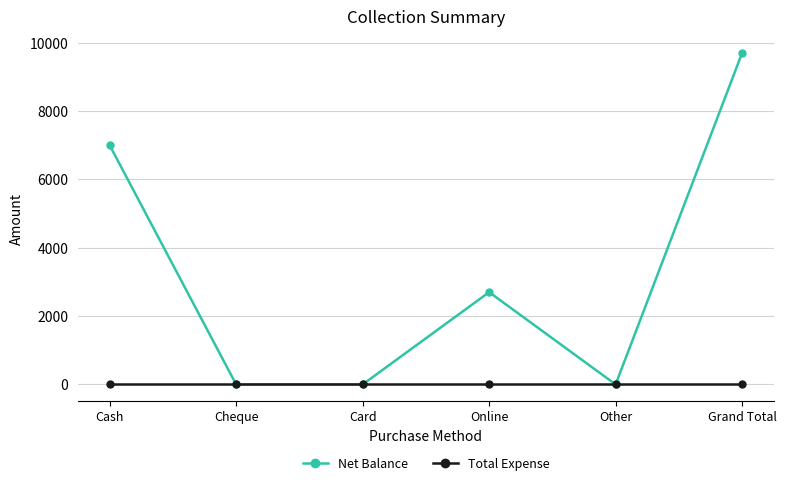

What is the label of the 4th point from the right?

Card